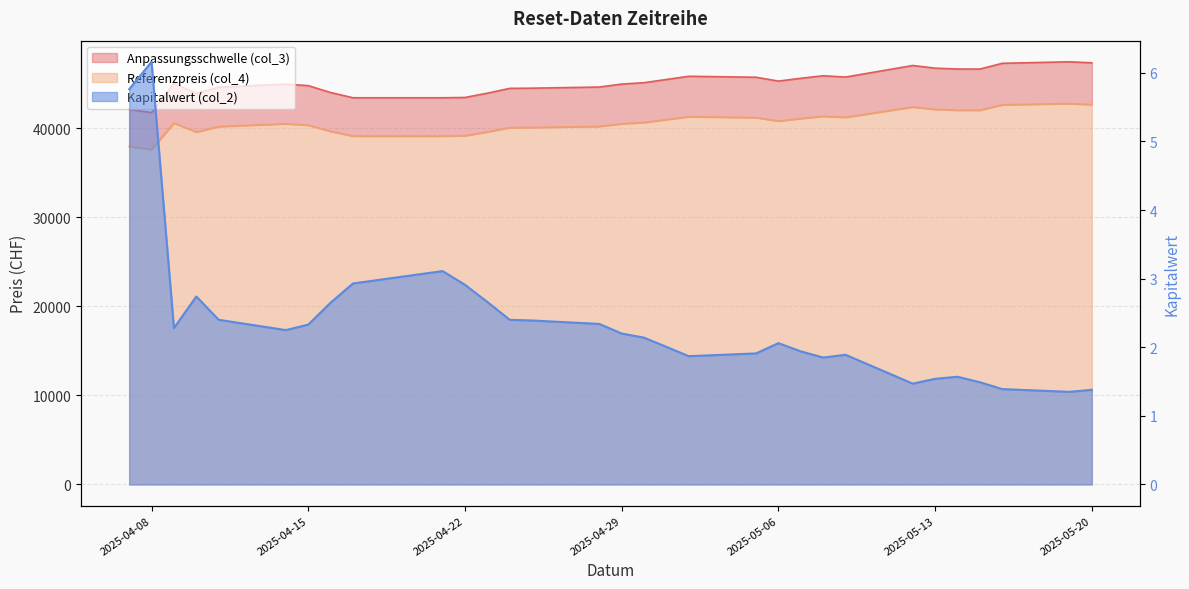

How many interior local peaks does the Kapitalwert (col_2) series have?

6